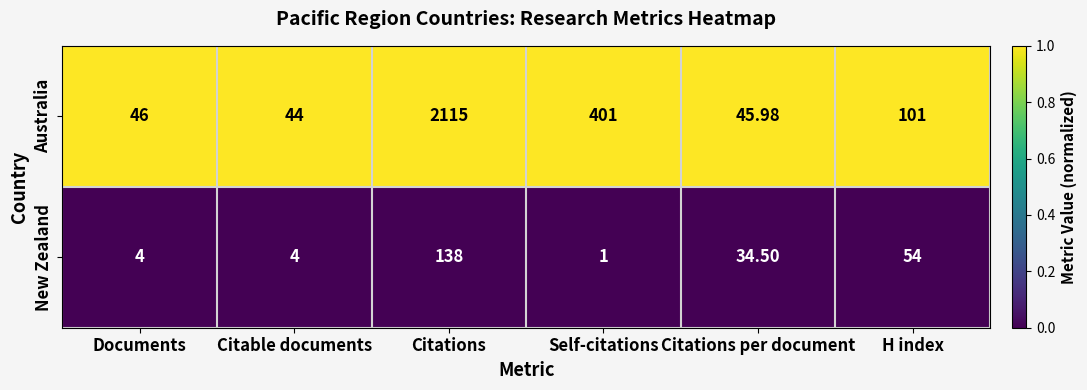

How many distinct data groups are displayed?

2